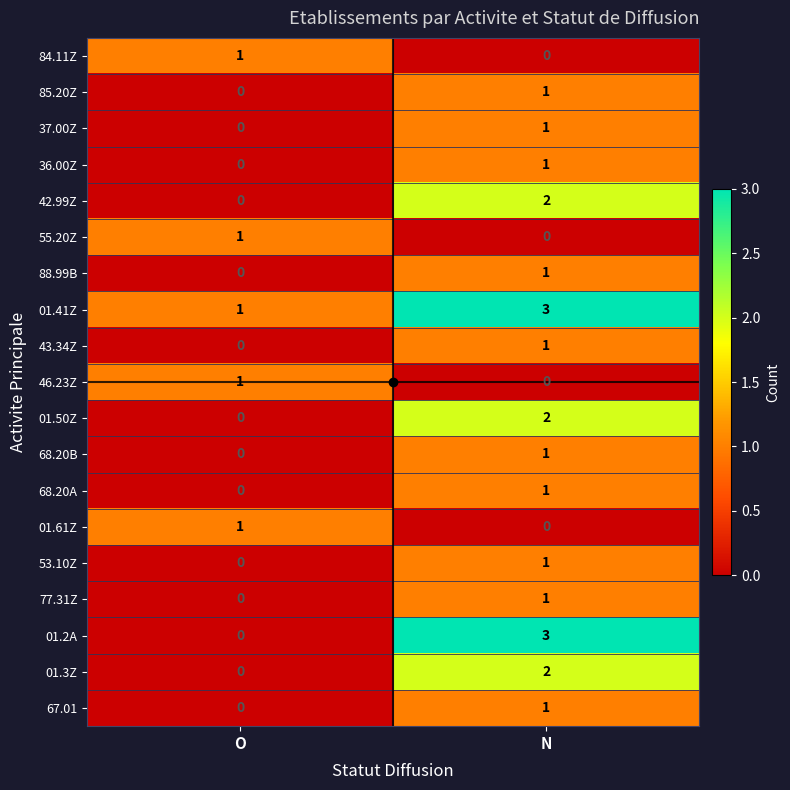

Rank the categories by 53.10Z value from lowest to highest.

O, N